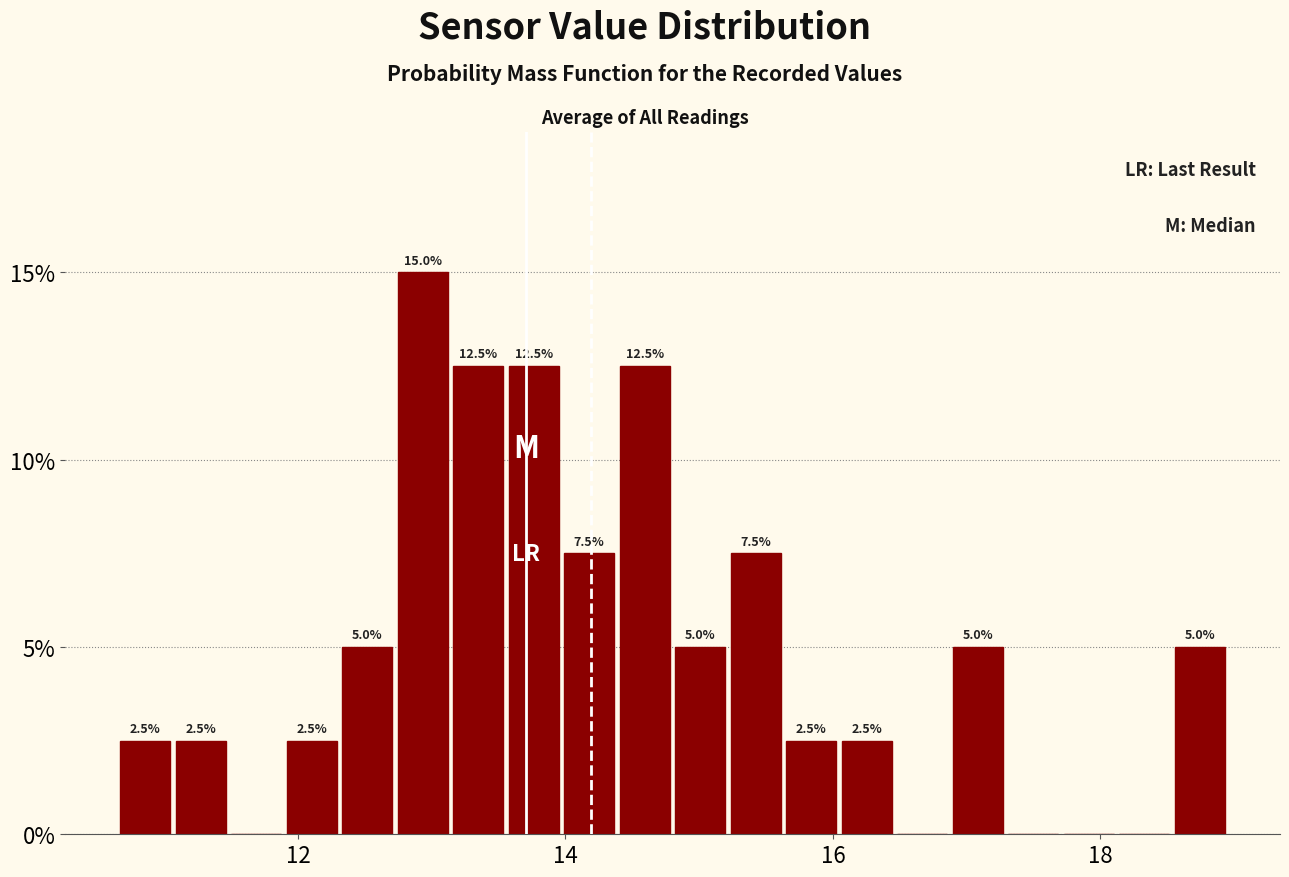

Read against the x-axis, roughly where is the centre of the tallest bar?

13.0